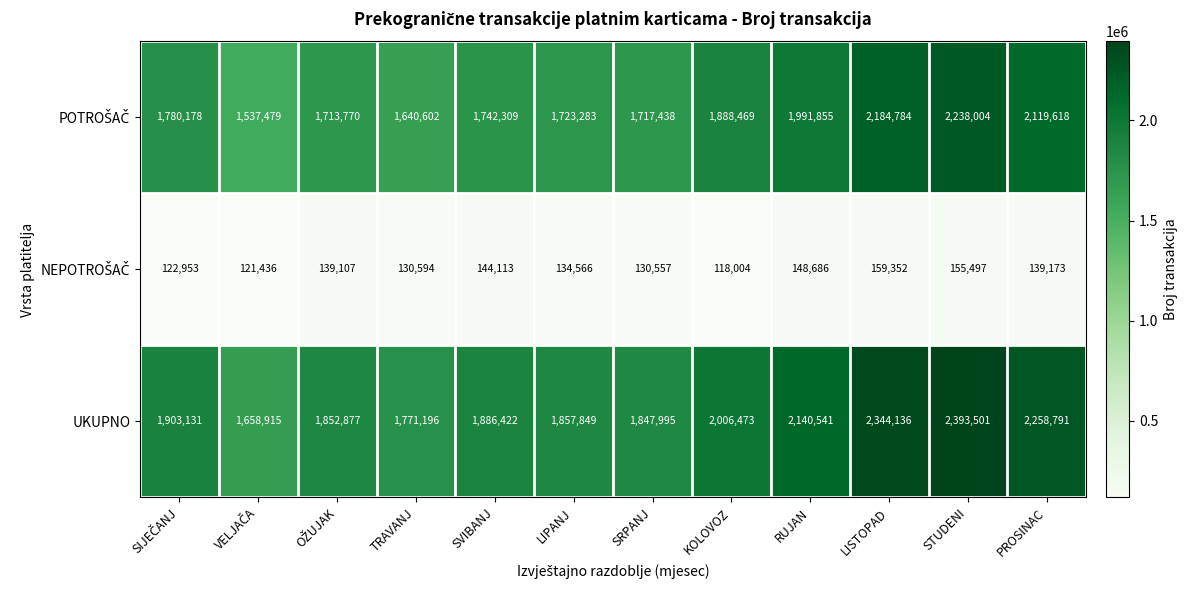

What is the greatest value displayed?

2393501